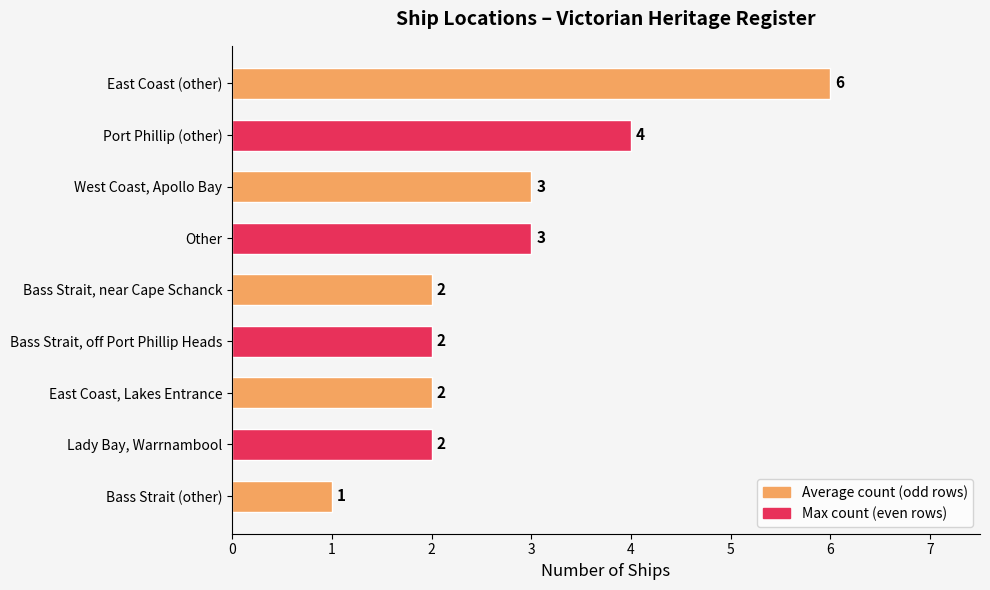

How many categories are shown in the chart?

9